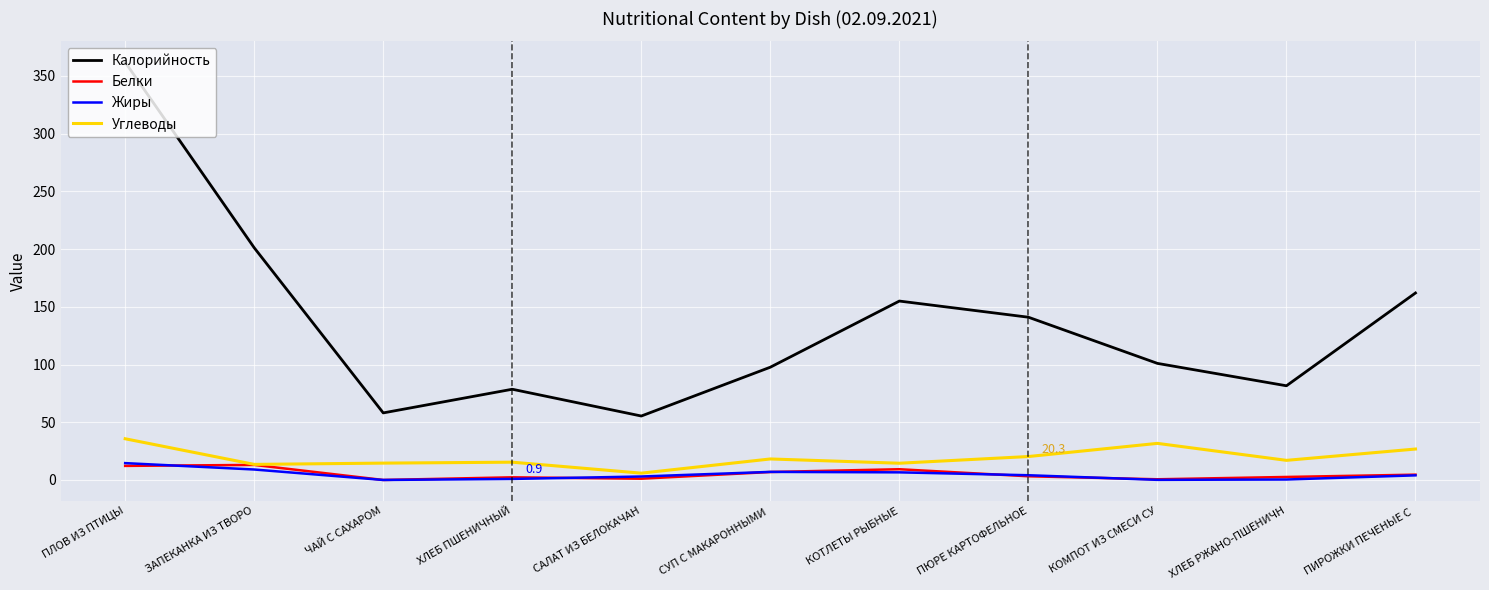

At how many categories does at least one series exceed 328?

1